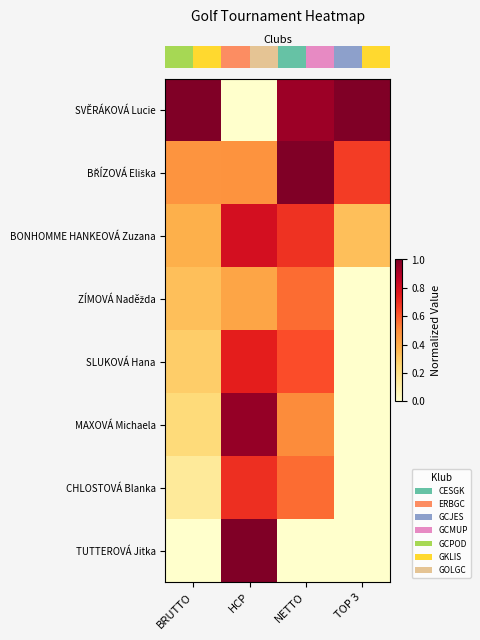

What is the spread (max minus min) of values at TOP 3?

1.0